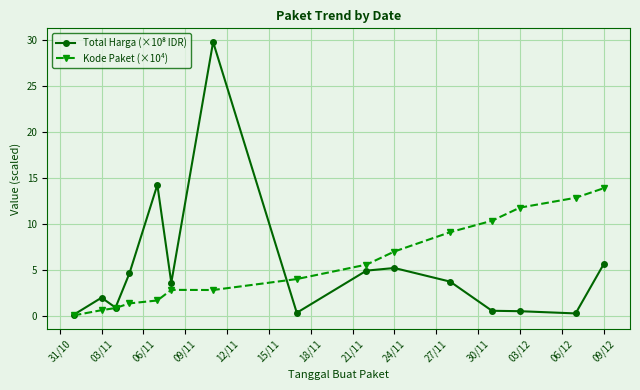

Count the number of categories in the chart.

15